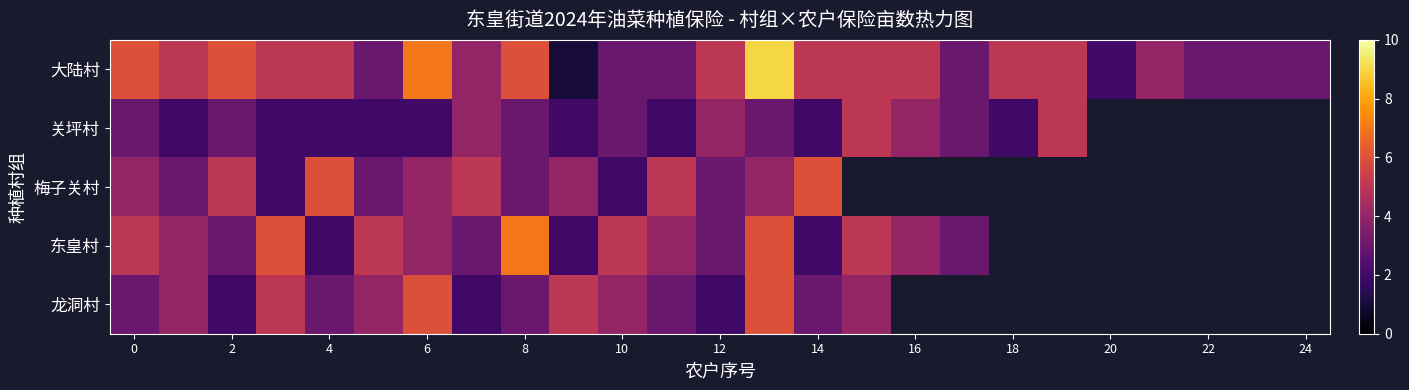

How many values in the 大陆村 series are below 5?

11